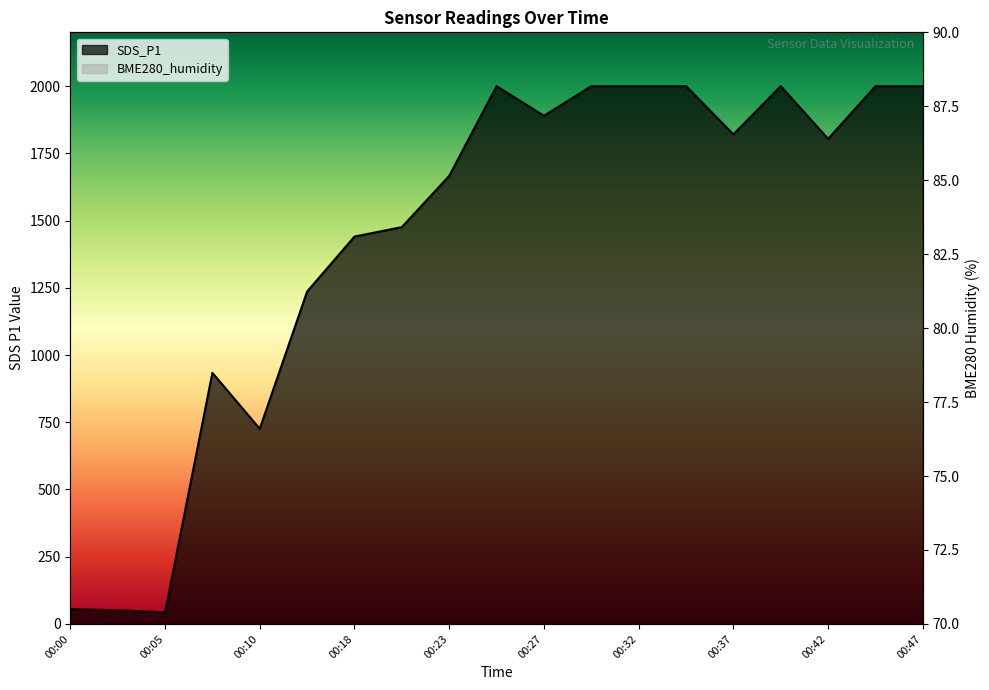

Rank the series by their maximum value, from highest to lowest.

SDS_P1, BME280_humidity